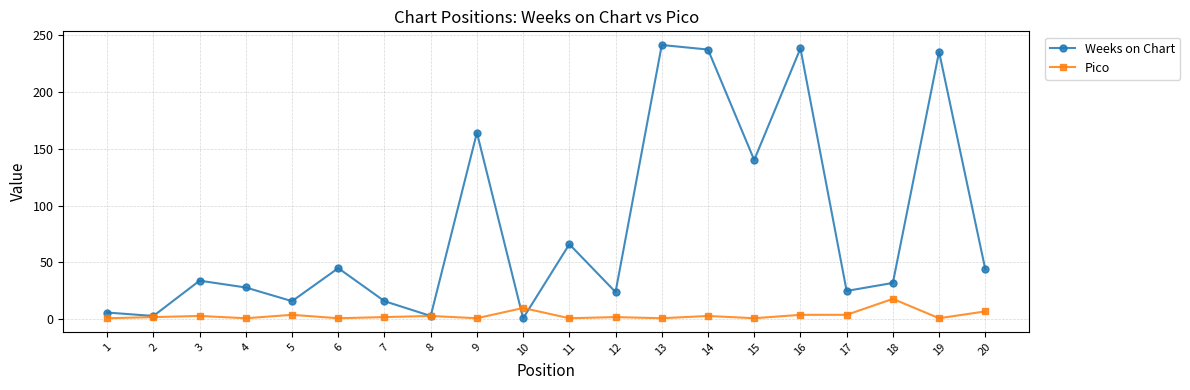

In Weeks on Chart, how many points are higher than both neighbors (excluding endpoints)?

7